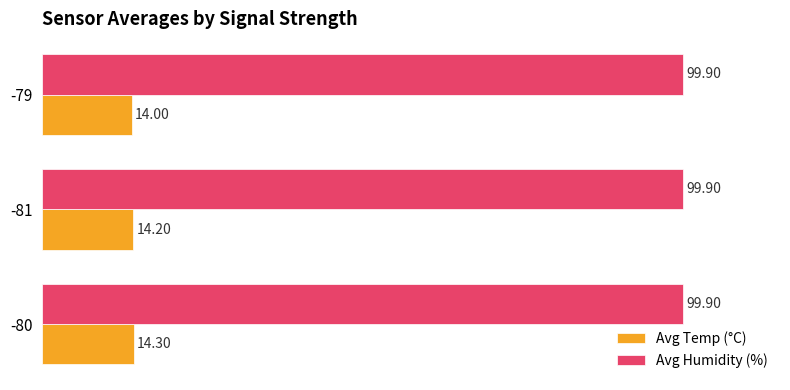

What is the sum of all Avg Humidity (%) values?

299.7